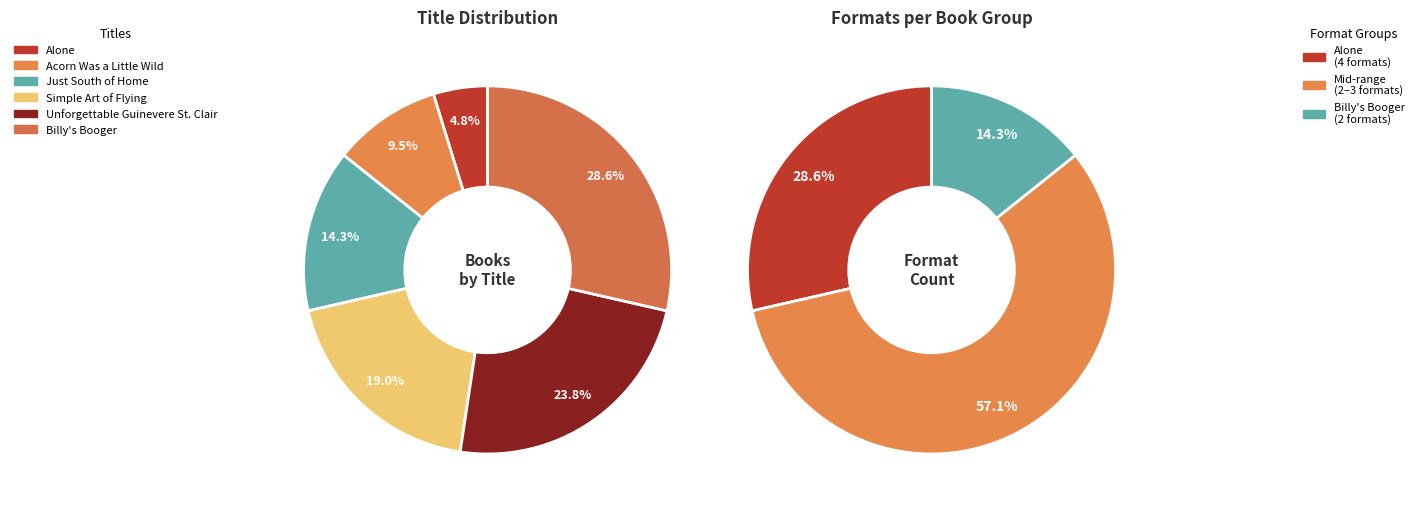

Is it true that Simple Art of Flying is 5% of the pie?

False